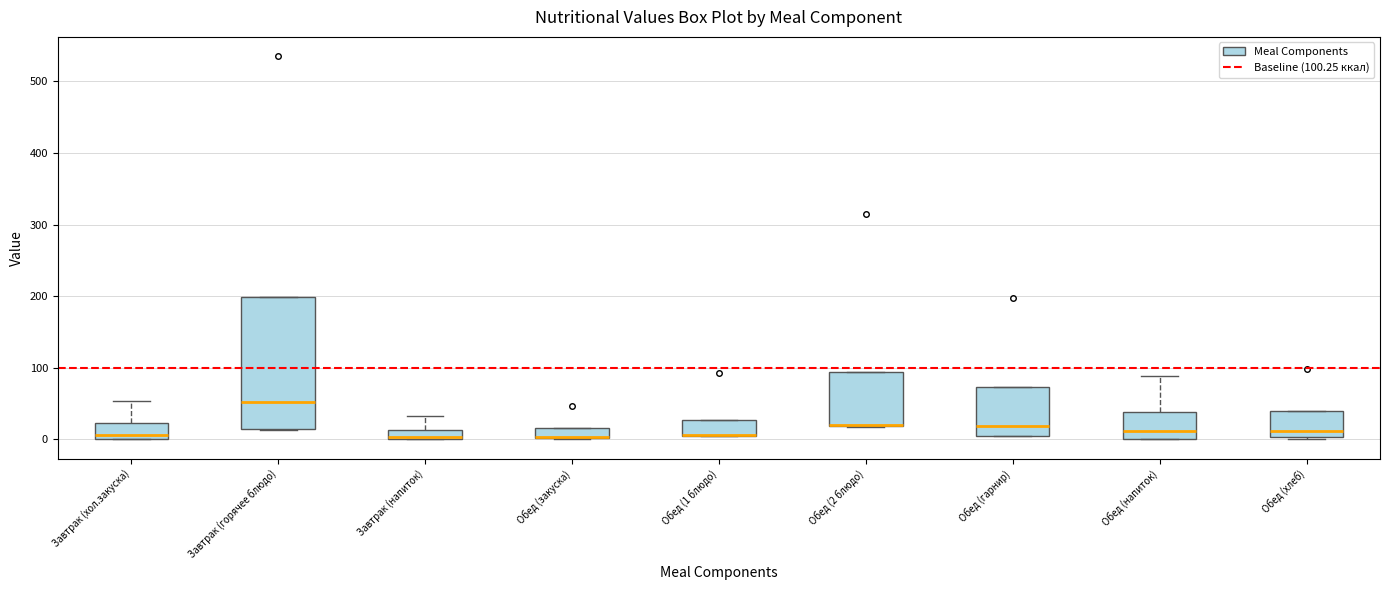

Which box is the tallest, from its lower edge to its upper edge?

Завтрак (горячее блюдо)